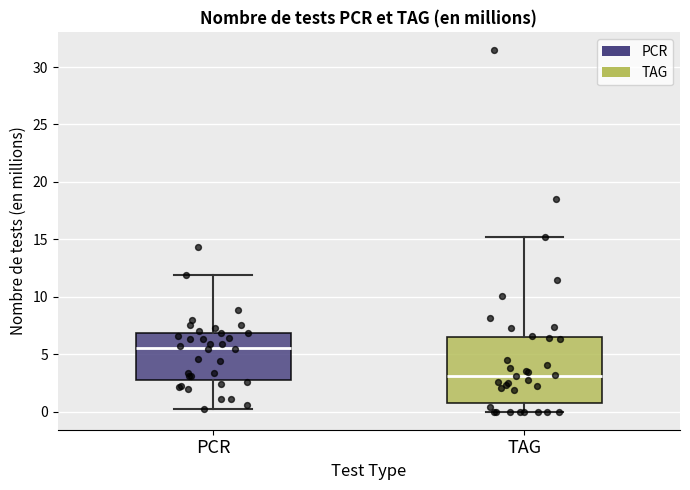

Reading left to right, read every box against the y-axis: the position of its median line, the range the box covers, and the ends of its whiskers. The values are not printed on the chart, so give them approximately, as read against the axis.

PCR: median 5.5, box 2.5 to 7.0, whiskers 0.0 to 12.0
TAG: median 3.0, box 0.5 to 6.5, whiskers 0.0 to 15.0